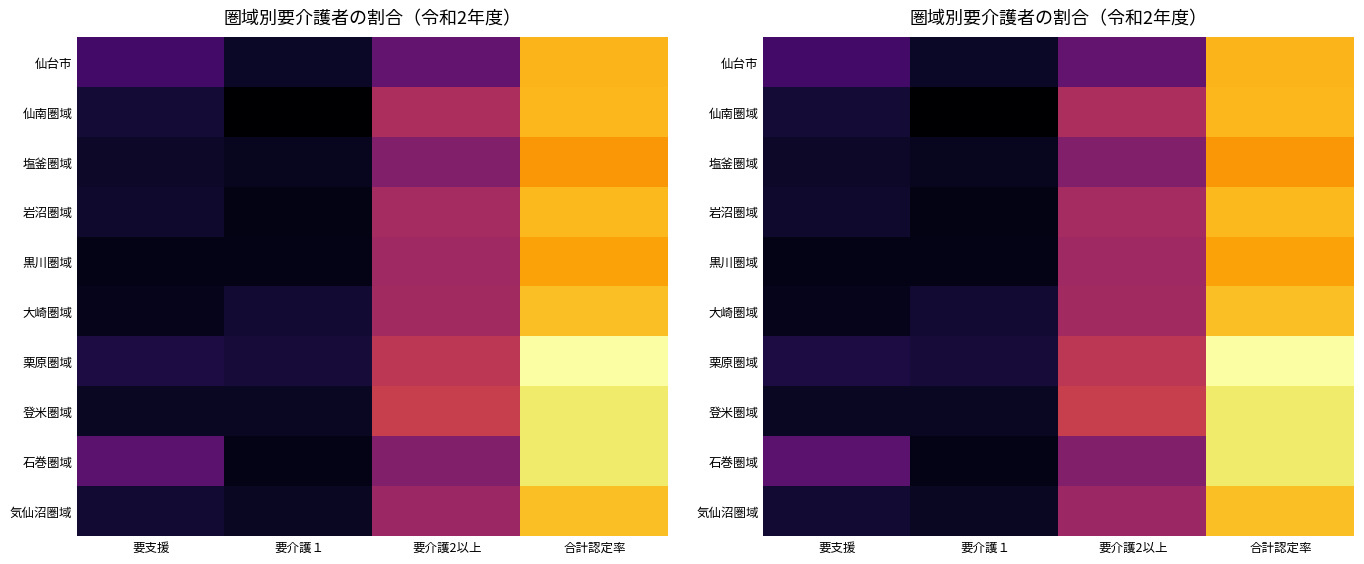

What is the difference between the maximum and minimum values in the 登米圏域 series?

16.8